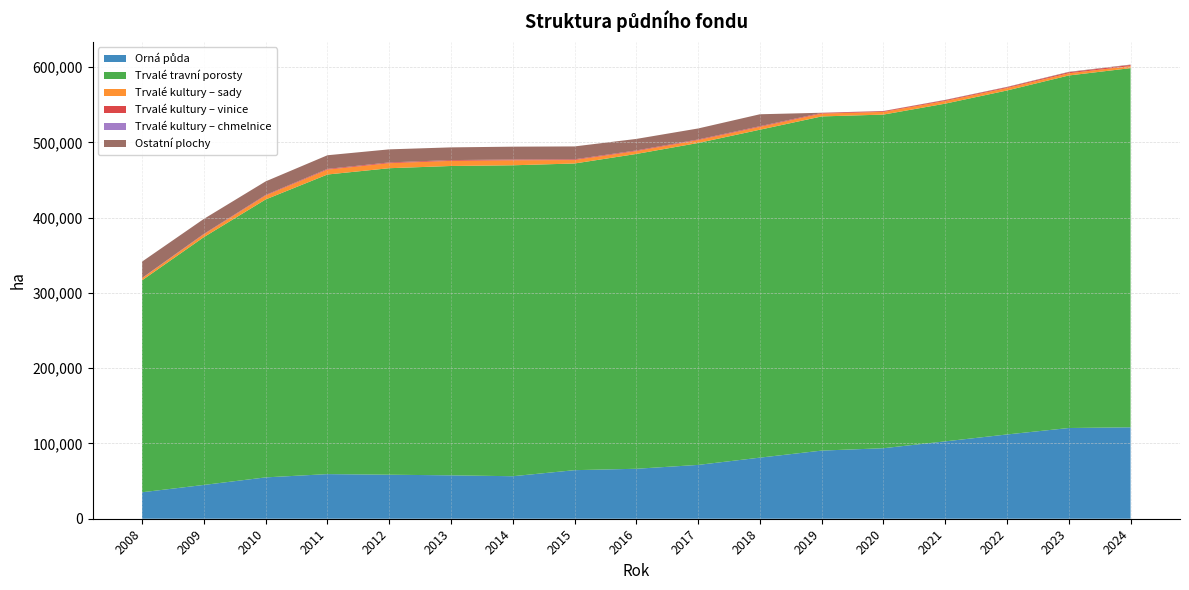

Reading left to right, extract all data points from this chart.

Orná půda: 35178.0	44906.0	54937.0	59281.0	58489.0	57654.0	56485.0	64529.0	66386.0	71515.0	81170.0	90529.5	93701.0	102800.0	111966.0	120531.0	121472.9
Trvalé travní porosty: 281596.0	329232.0	369272.0	398060.0	407219.0	411015.0	413106.0	407448.0	418255.0	427717.0	435695.0	443985.1	443262.0	448703.0	457015.0	468391.5	477211.0
Trvalé kultury – sady: 2764.0	3678.0	5128.0	6453.0	6672.0	6792.0	6628.0	4590.0	3731.0	3745.0	3706.0	3712.5	3560.0	3559.0	3258.0	2946.7	2751.6
Trvalé kultury – vinice: 341.0	645.0	803.0	965.0	1000.0	1037.0	1015.0	939.0	931.0	886.0	928.0	956.8	971.0	1083.0	1111.0	1347.1	1370.5
Trvalé kultury – chmelnice: 0.0	8.0	8.0	10.0	11.0	14.0	11.0	11.0	11.0	11.0	11.0	10.6	12.0	12.0	25.0	27.0	22.8
Ostatní plochy: 21753.0	19890.0	18054.0	18158.0	17371.0	16882.0	17082.0	17145.0	15317.0	14637.0	15872.0	214.0	218.0	361.0	414.0	511.5	586.6